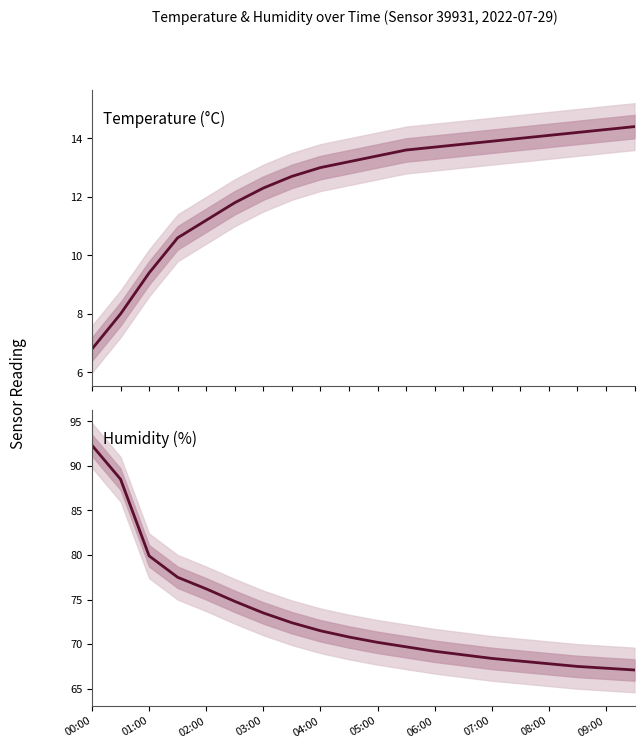

Reading left to right, transcribe all the data shown in this chart.

Temperature (°C): 6.8	8.0	9.4	10.6	11.2	11.8	12.3	12.7	13.0	13.2	13.4	13.6	13.7	13.8	13.9	14.0	14.1	14.2	14.3	14.4
Humidity (%): 92.3	88.5	79.9	77.5	76.2	74.8	73.5	72.4	71.5	70.8	70.2	69.7	69.2	68.8	68.4	68.1	67.8	67.5	67.3	67.1